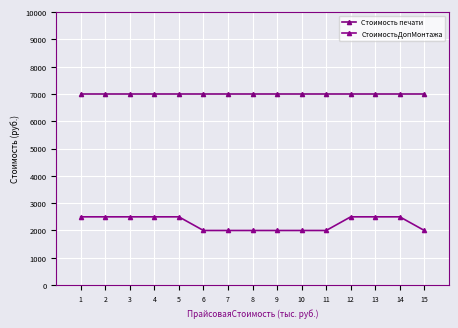

Which series changed the most between 1 and 10?

СтоимостьДопМонтажа